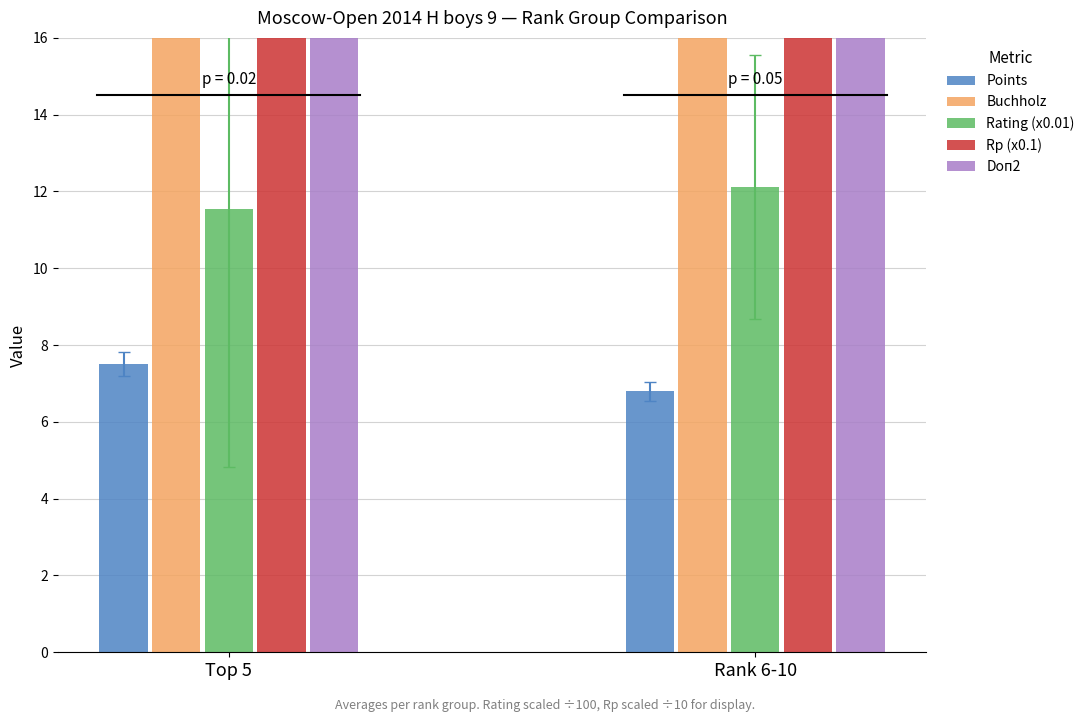

True or false: Doп2 has a value of 38.5 at Top 5.

True